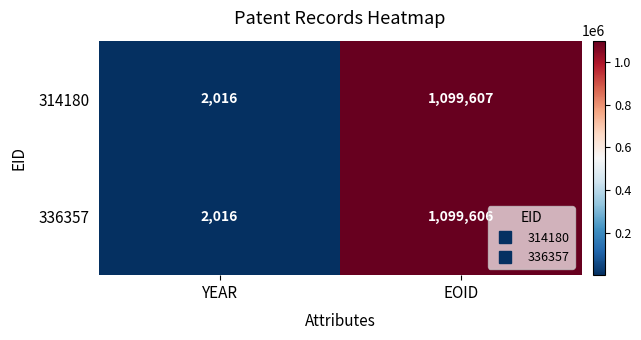

Reading left to right, transcribe all the data shown in this chart.

314180: YEAR=2016	EOID=1099607
336357: YEAR=2016	EOID=1099606